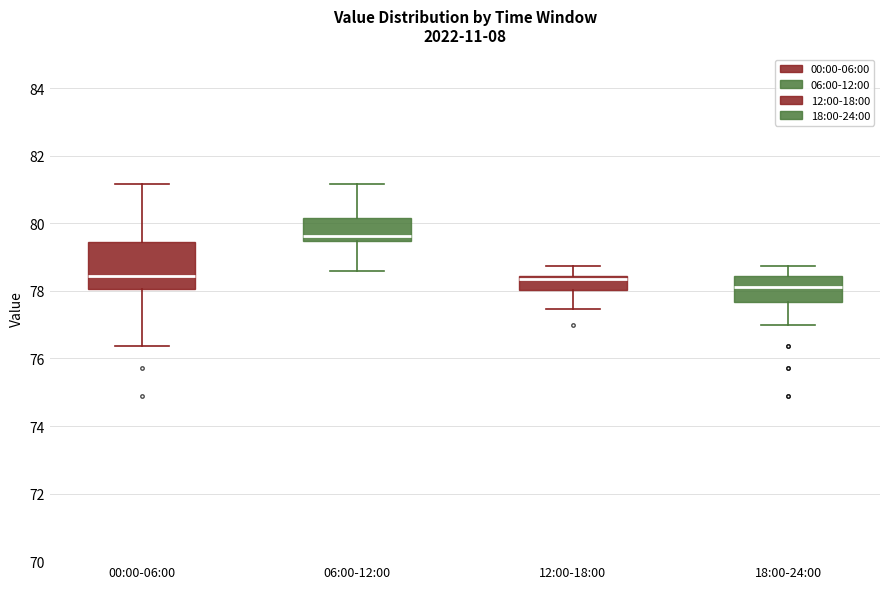

Reading left to right, read every box against the y-axis: the position of its median line, the range the box covers, and the ends of its whiskers. The values are not printed on the chart, so give them approximately, as read against the axis.

00:00-06:00: median 78.4, box 78.0 to 79.4, whiskers 76.4 to 81.2
06:00-12:00: median 79.6, box 79.4 to 80.2, whiskers 78.6 to 81.2
12:00-18:00: median 78.4 (just below the box's upper edge), box 78.0 to 78.4, whiskers 77.4 to 78.8
18:00-24:00: median 78.2, box 77.6 to 78.4, whiskers 77.0 to 78.8